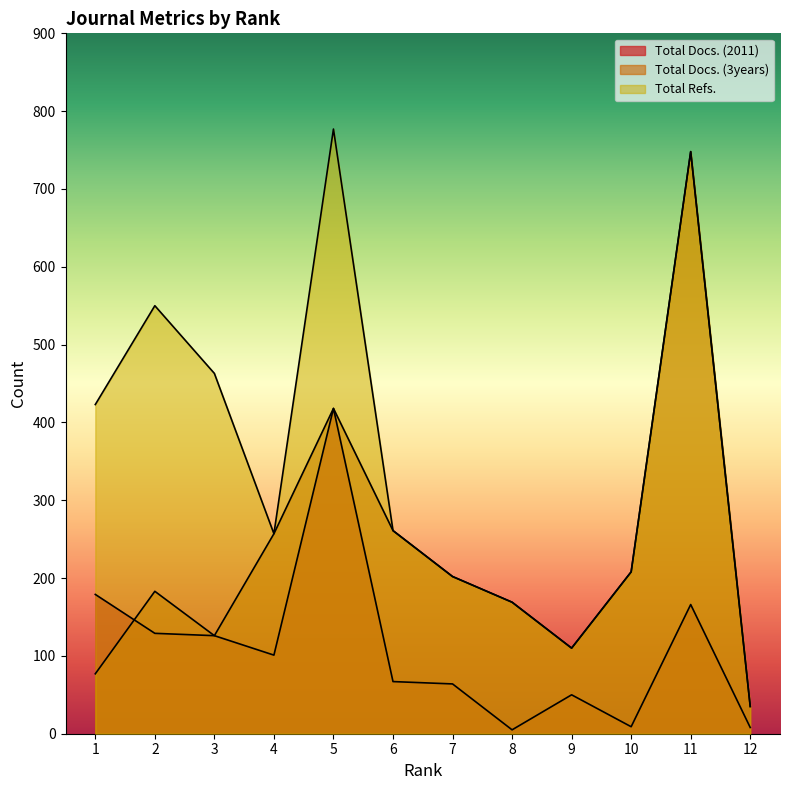

Which series changed the most between 10 and 12?

Total Docs. (3years)